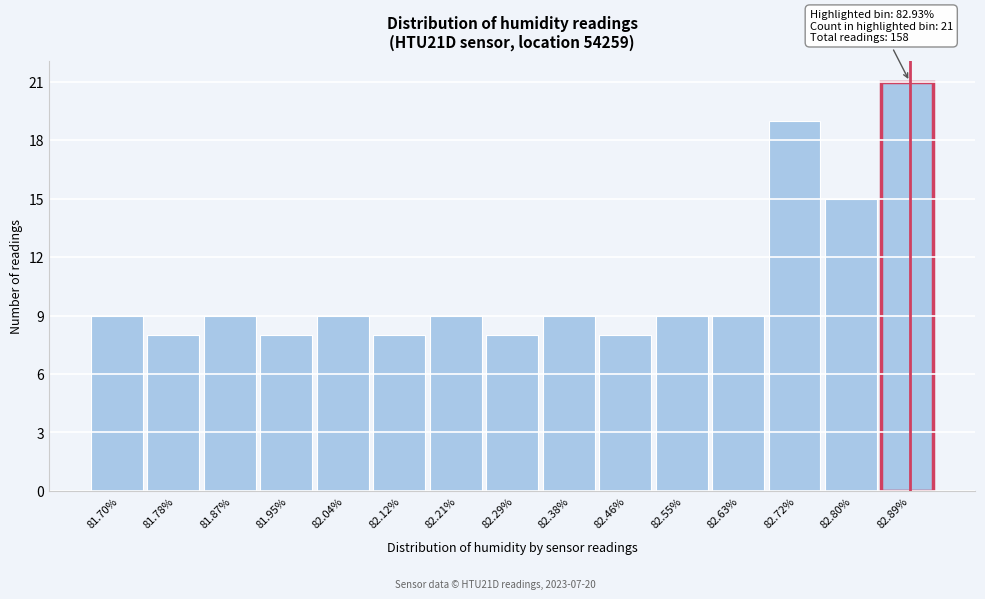

Reading left to right, extract all data points from this chart.

81.70%=9	81.78%=8	81.87%=9	81.95%=8	82.04%=9	82.12%=8	82.21%=9	82.29%=8	82.38%=9	82.46%=8	82.55%=9	82.63%=9	82.72%=19	82.80%=15	82.89%=21